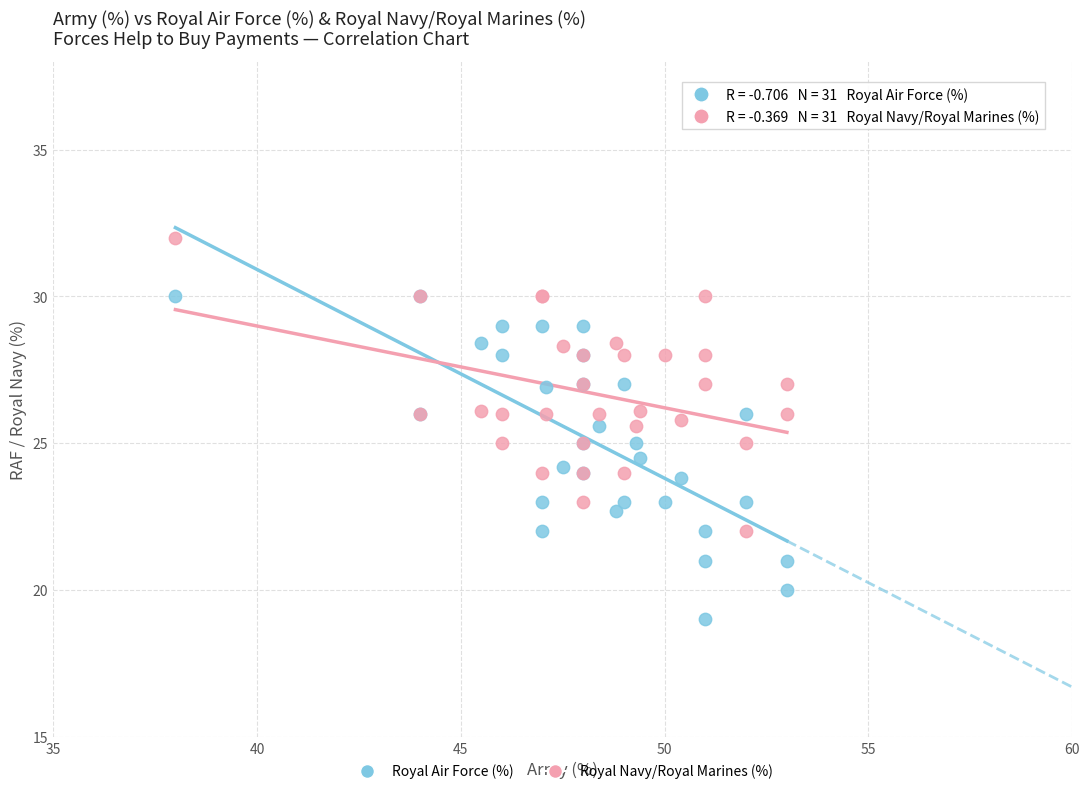

Which series has the largest Y range (max minus min)?

Royal Air Force (%)